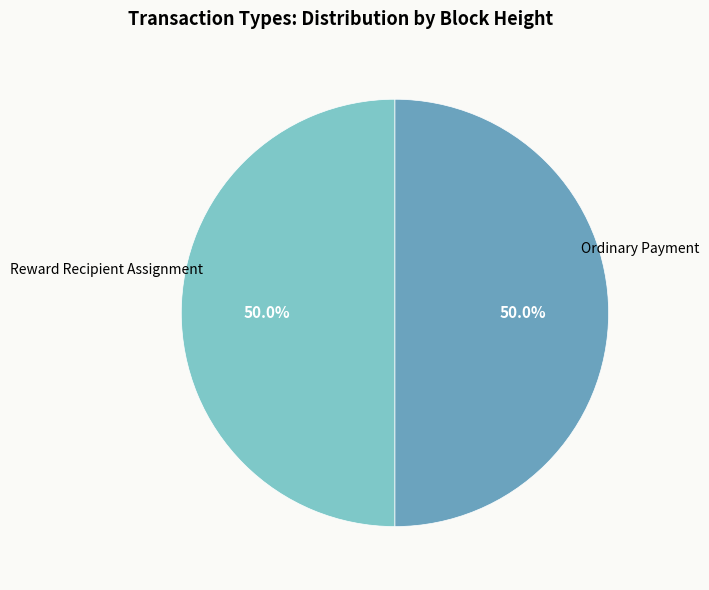

What is the ratio of the value at Ordinary Payment to the value at Reward Recipient Assignment?

1.0